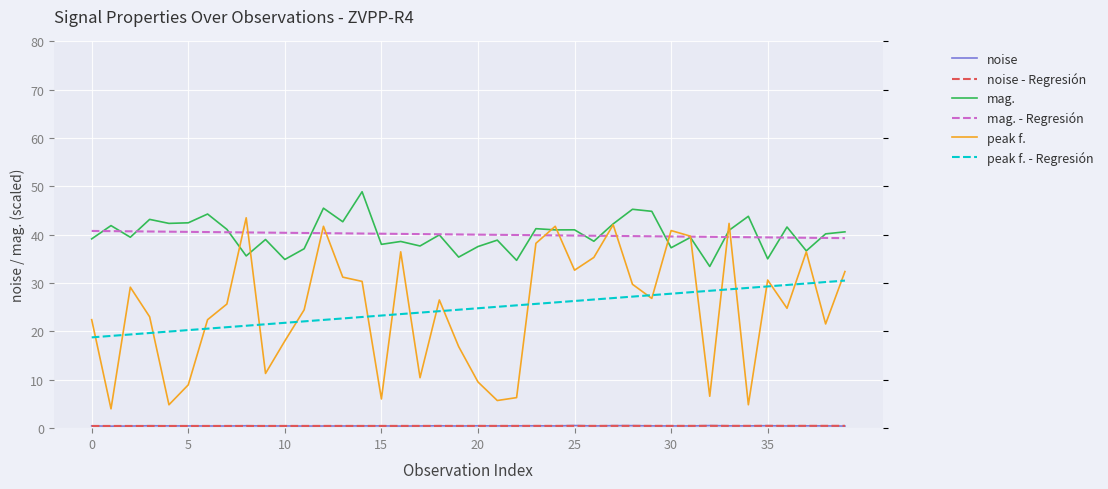

What is the greatest value displayed?

48.9